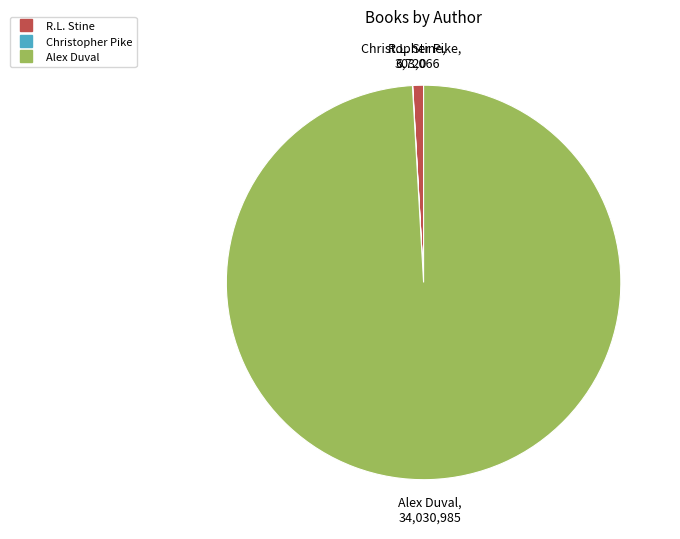

The R.L. Stine slice represents 11% of the pie. True or false?

False